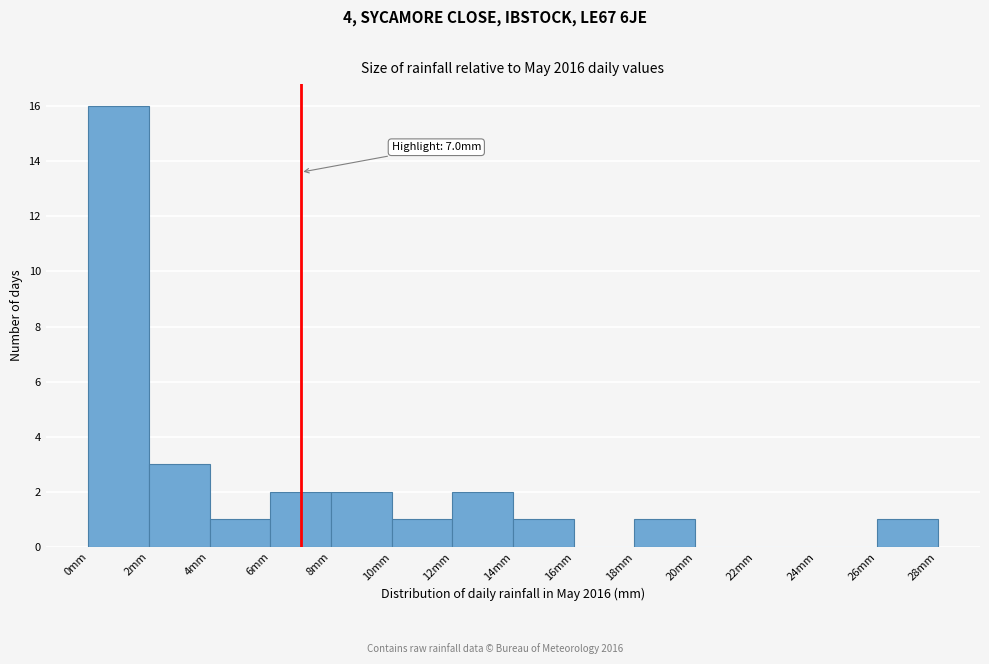

Over which range of the x-axis is the bar tallest?

0 to 2